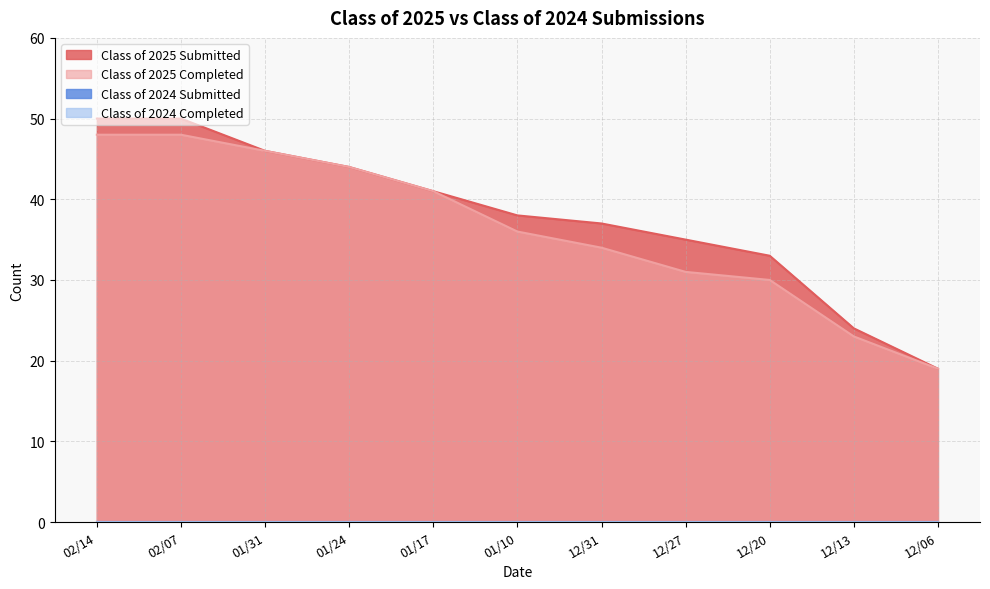

What position from the right is 02/07?

10